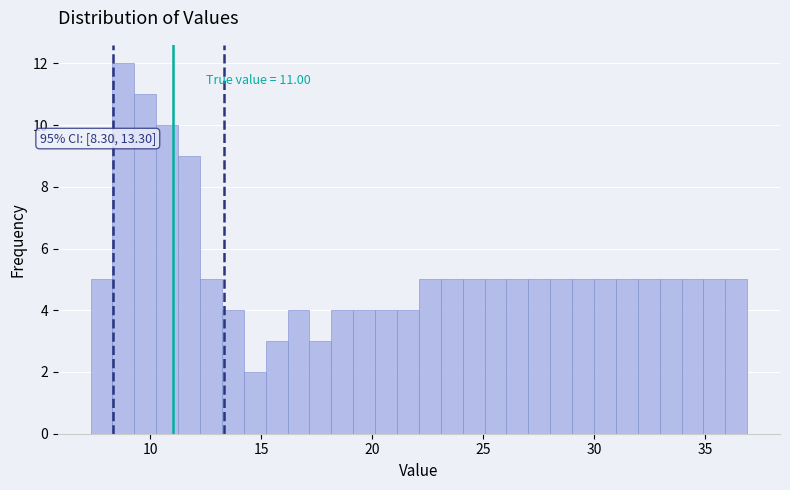

Around what value on the x-axis is the tallest bar? Give the approximate position of its centre, as read against the axis.

9.0